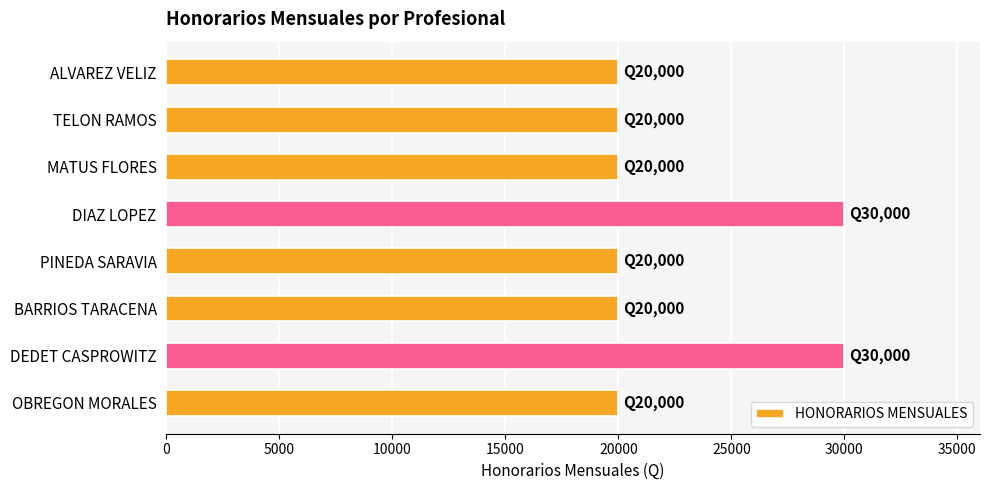

Are the bars grouped side by side (vs. stacked)?

No